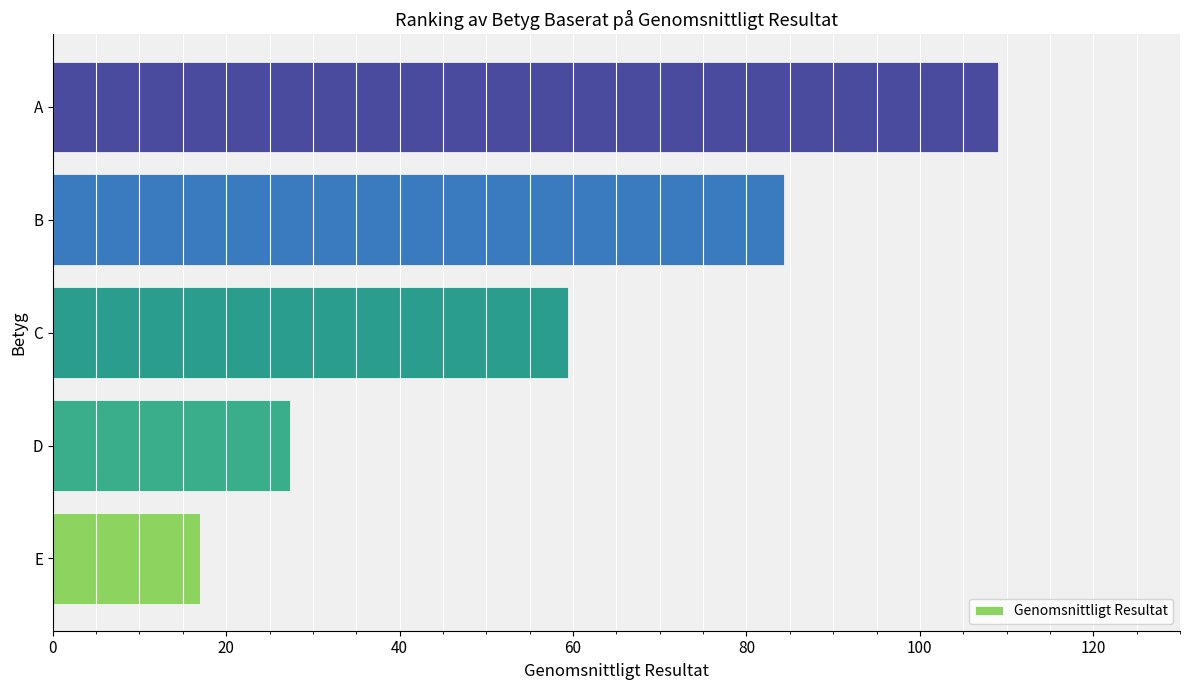

Reading bottom to top, extract all data points from this chart.

17.0	27.4	59.4	84.4	109.0